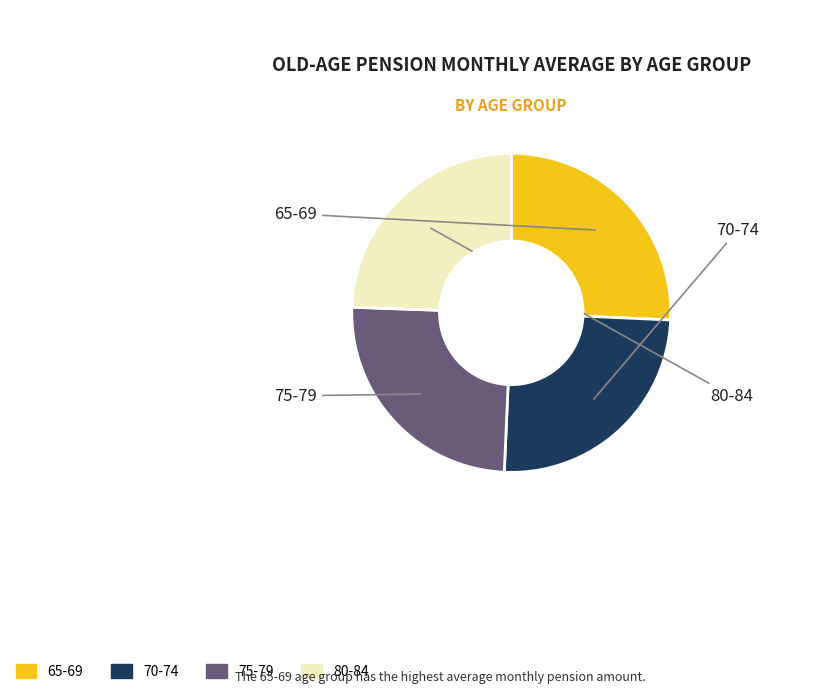

Does any single category account for the majority?

No